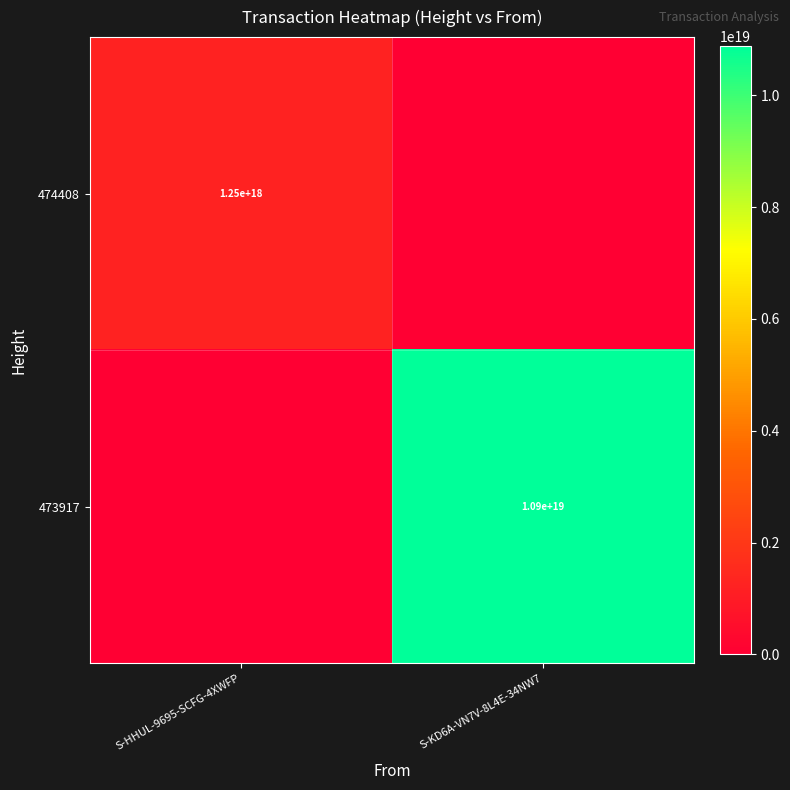

Is it true that 474408 equals 2089462174634513408 at S-HHUL-9695-SCFG-4XWFP?

False